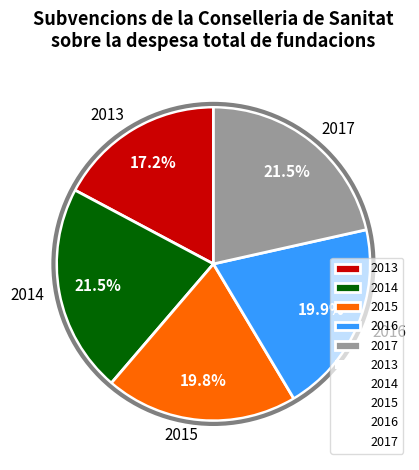

Is there any slice that represents more than half of the pie?

No